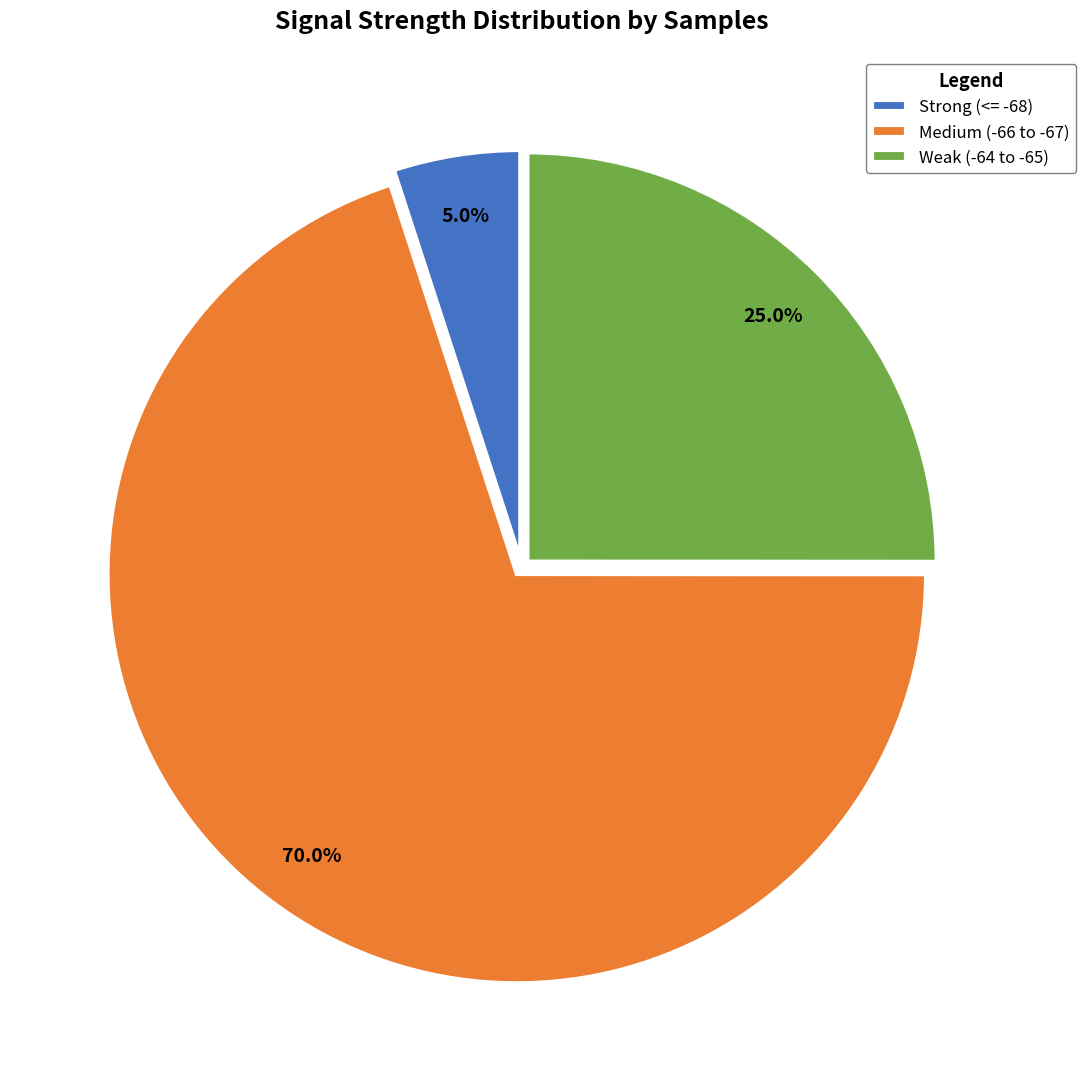

Count the number of slices in the pie.

3